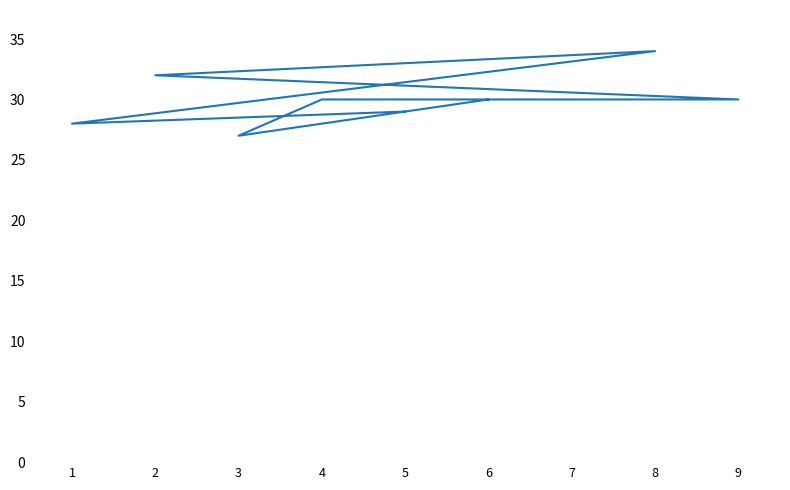

Where is the first local minimum?

3